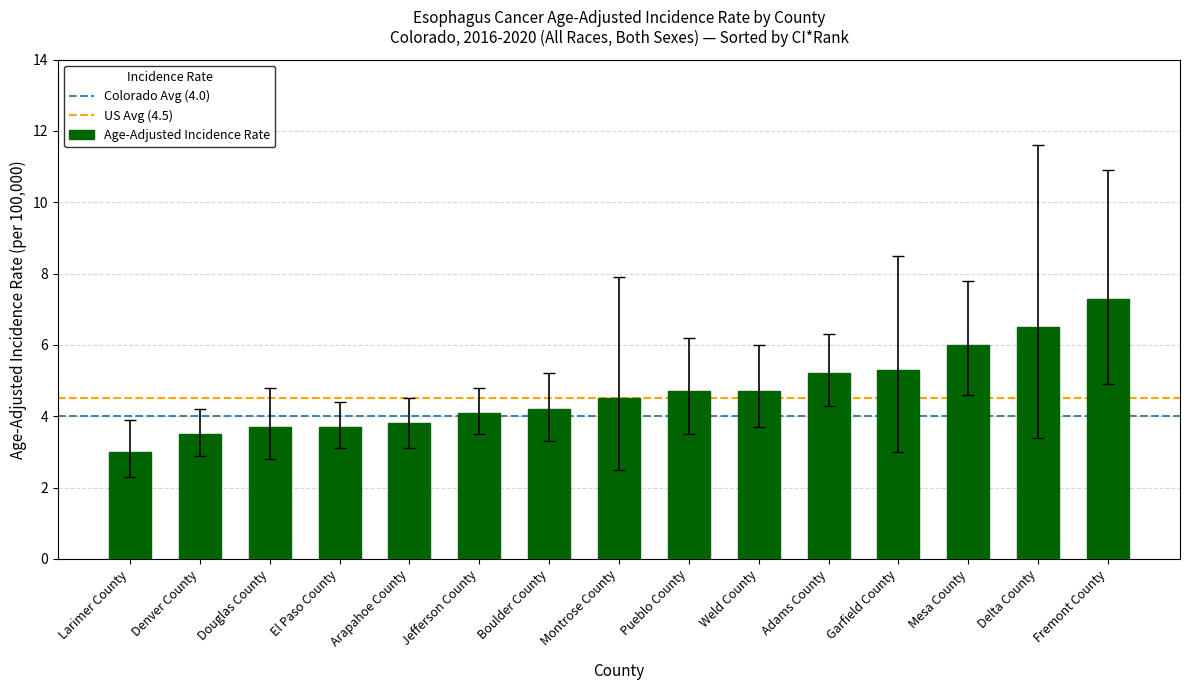

What position from the right is Denver County?

14